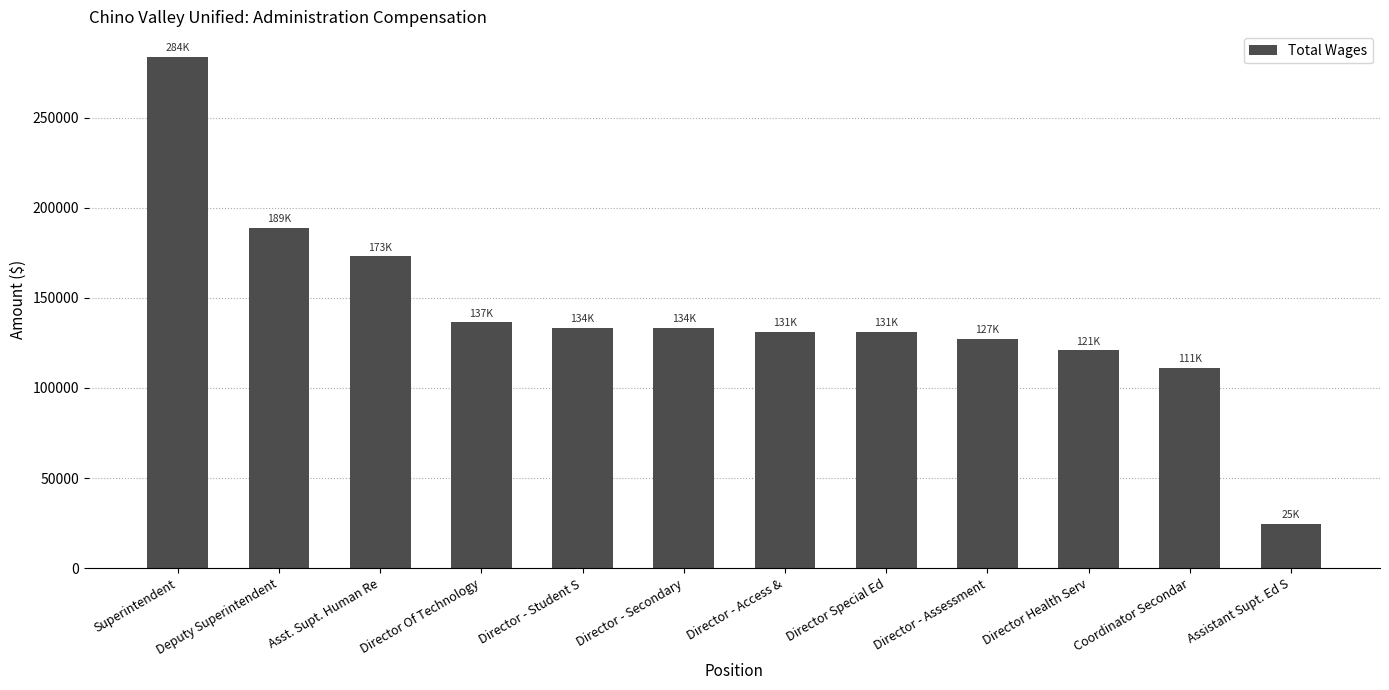

What is the label of the 11th bar from the left?

Coordinator Secondar